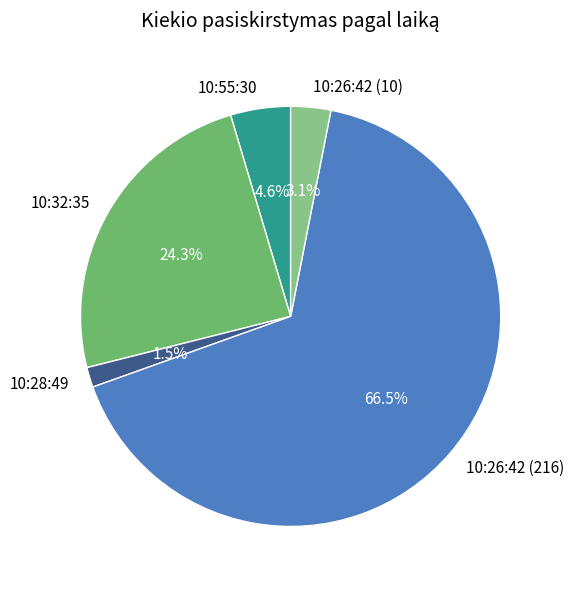

To the nearest percent, what portion does 10:26:42 (10) represent?

3%